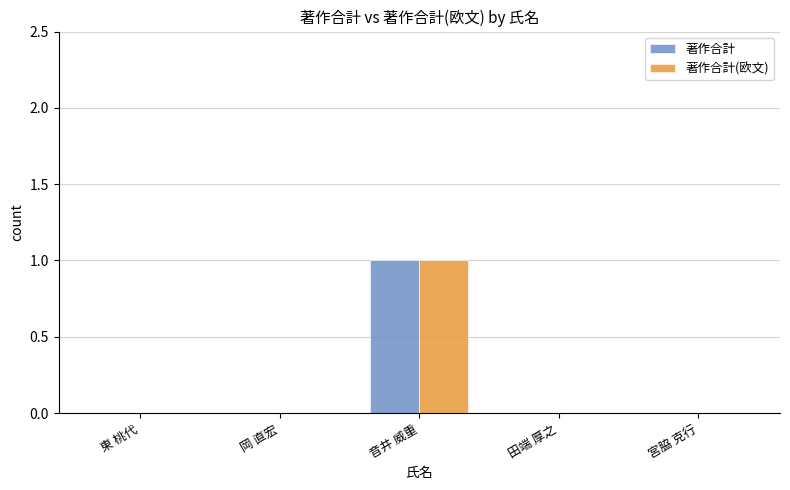

Is it true that 著作合計 equals -1 at 田端 厚之?

False